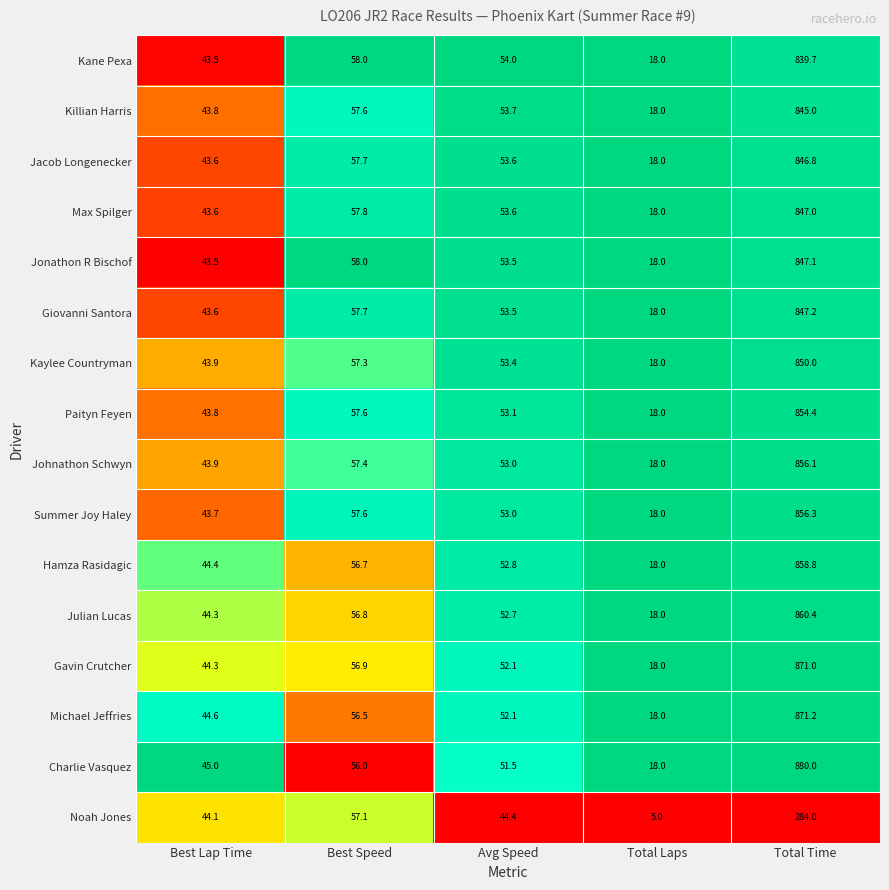

What is the spread (max minus min) of values at Best Lap Time?

1.5